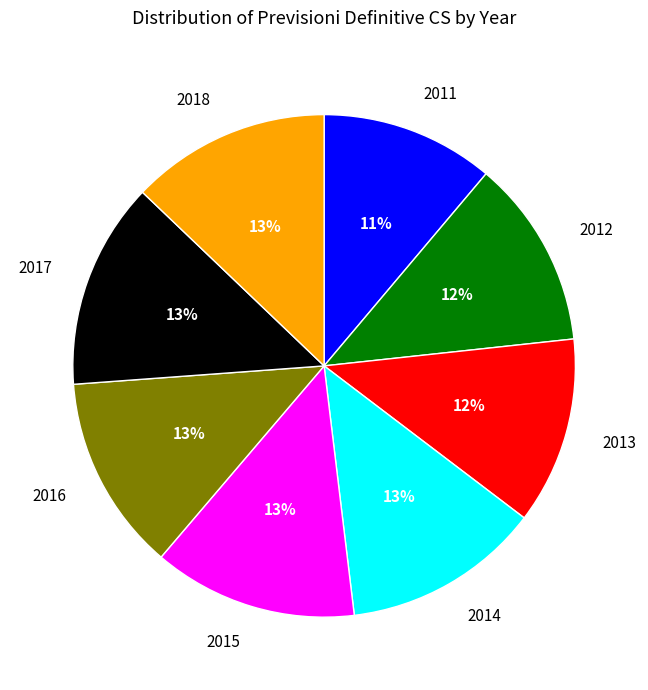

To the nearest percent, what is the combined percentage of 2013 and 2018?

25%